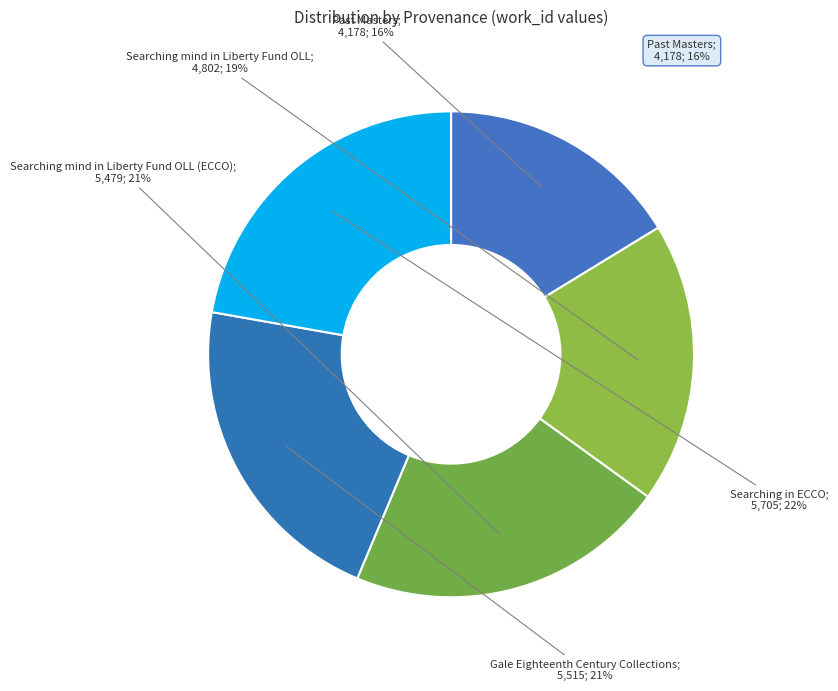

How many slices are in this pie chart?

5